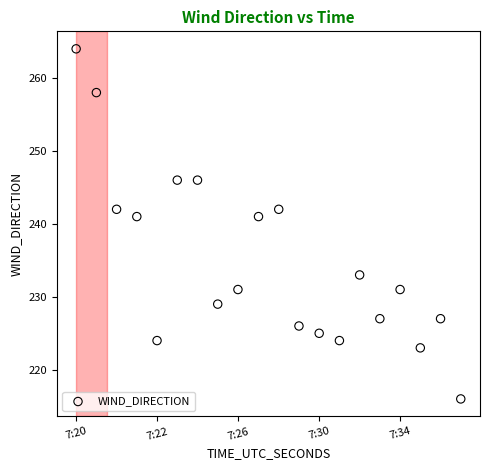

What is the range of Y values (max minus min)?

48